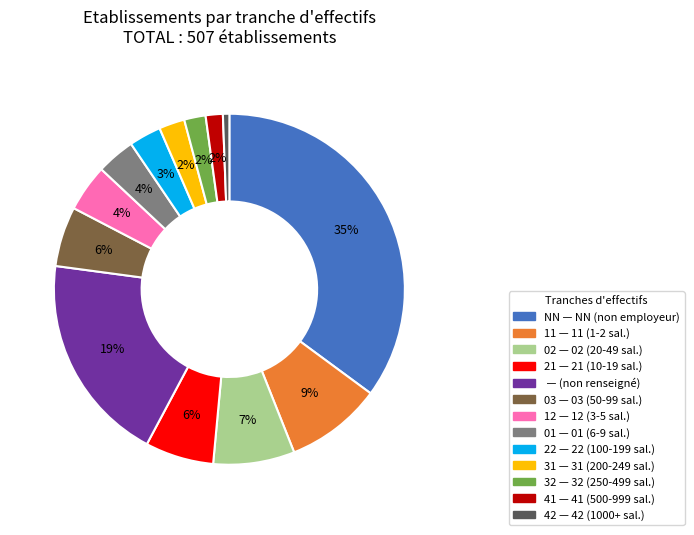

To the nearest percent, what is the average slice percentage?

8%